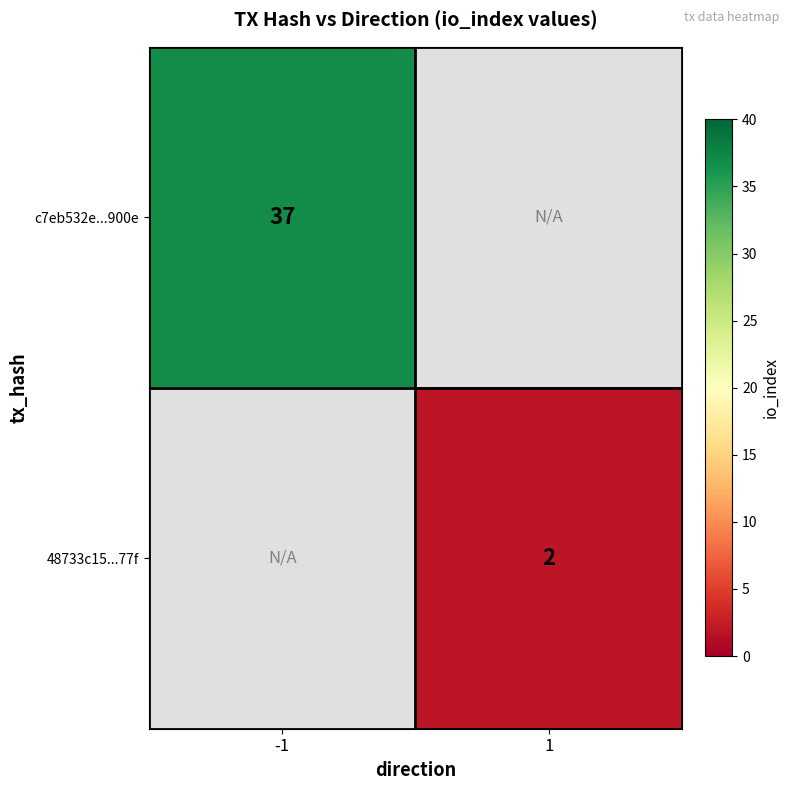

The value of 48733c15...77f at 1 is 2. True or false?

True